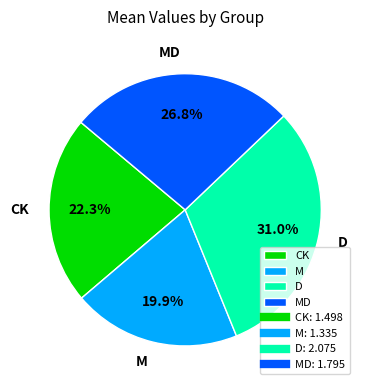

How many slices are in this pie chart?

4